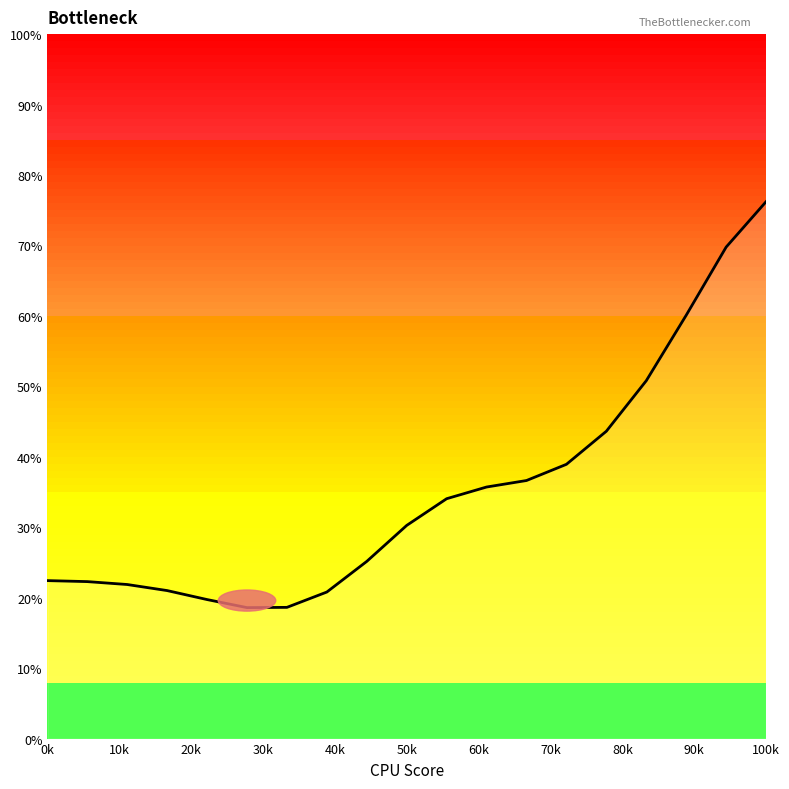

How many values exceed 30?

10